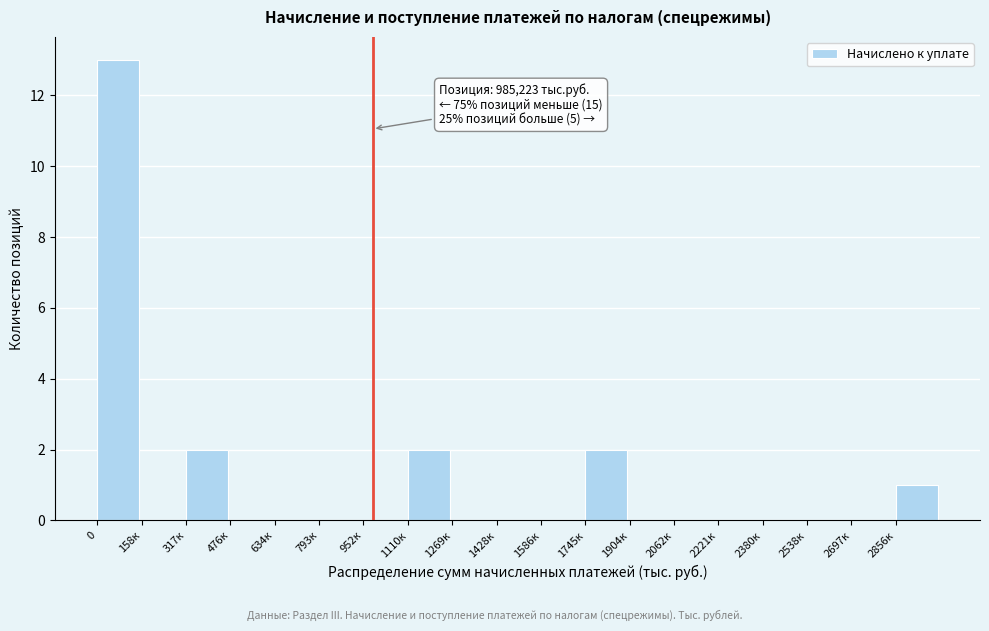

Reading left to right, what are all the values shown in this chart?

0=13	158к=0	317к=2	476к=0	634к=0	793к=0	952к=0	1110к=2	1269к=0	1428к=0	1586к=0	1745к=2	1904к=0	2062к=0	2221к=0	2380к=0	2538к=0	2697к=0	2856к=1